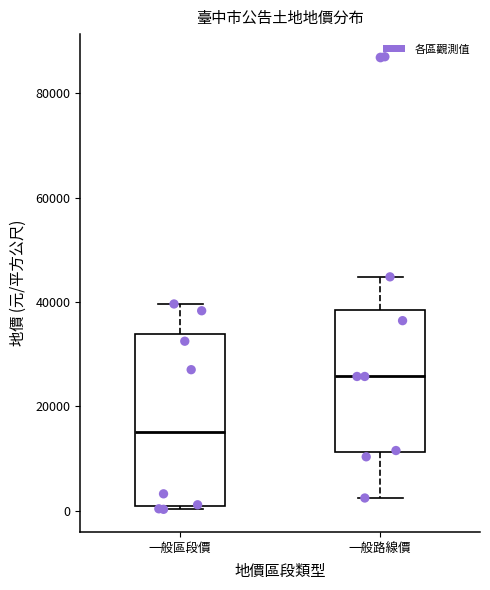

Reading left to right, read every box against the y-axis: the position of its median line, the range the box covers, and the ends of its whiskers. The values are not printed on the chart, so give them approximately, as read against the axis.

一般區段價: median 16000, box 0 to 34000, whiskers 0 (just below the box's lower edge) to 40000
一般路線價: median 26000, box 12000 to 38000, whiskers 2000 to 44000